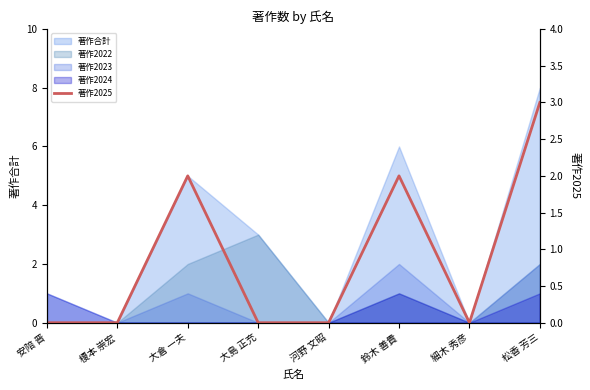

At which category does the data reach its first local peak?

大倉 一夫